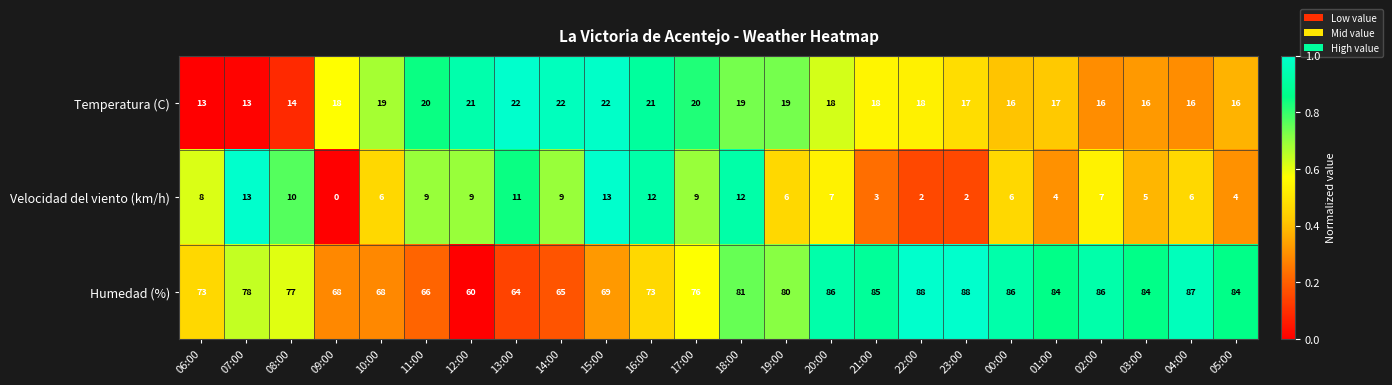

What is the greatest value displayed?

88